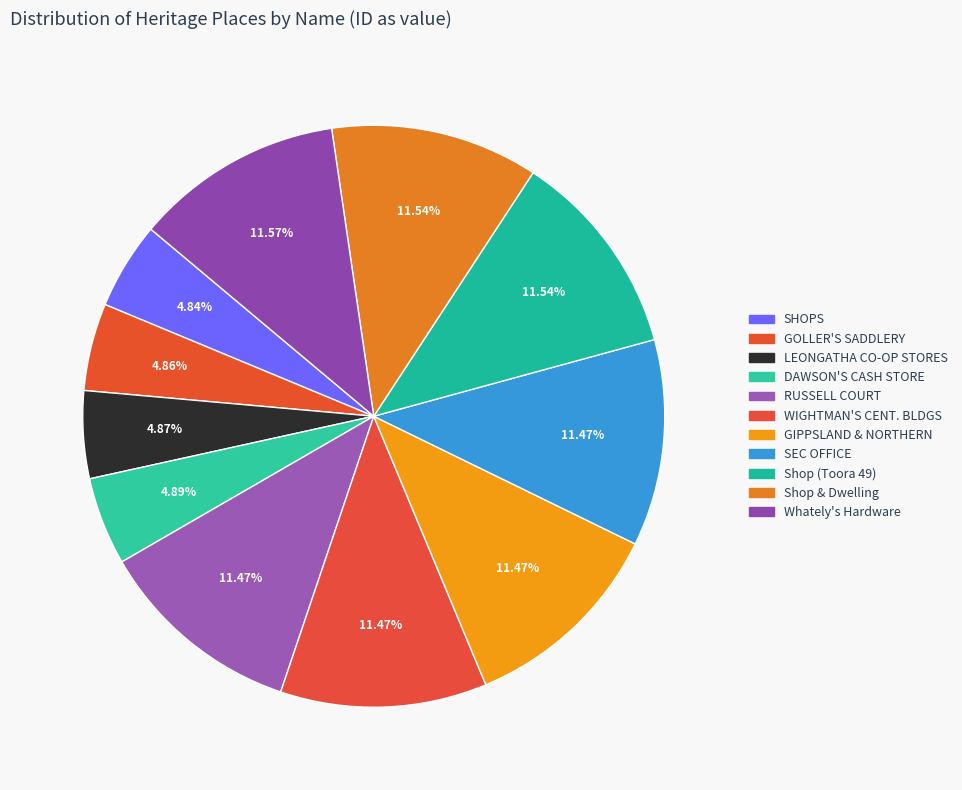

Rank the categories by value from lowest to highest.

SHOPS, GOLLER'S SADDLERY (FORMER), LEONGATHA COOPERATIVE STORES (FORMER), DAWSON'S CASH STORE (FORMER), RUSSELL COURT, WIGHTMAN'S CENTENARY BUILDINGS, GIPPSLAND & NORTHERN OFFICE (FORMER), SEC OFFICE (FORMER), Shop, Shop & Dwelling, Whately's Hardware Store